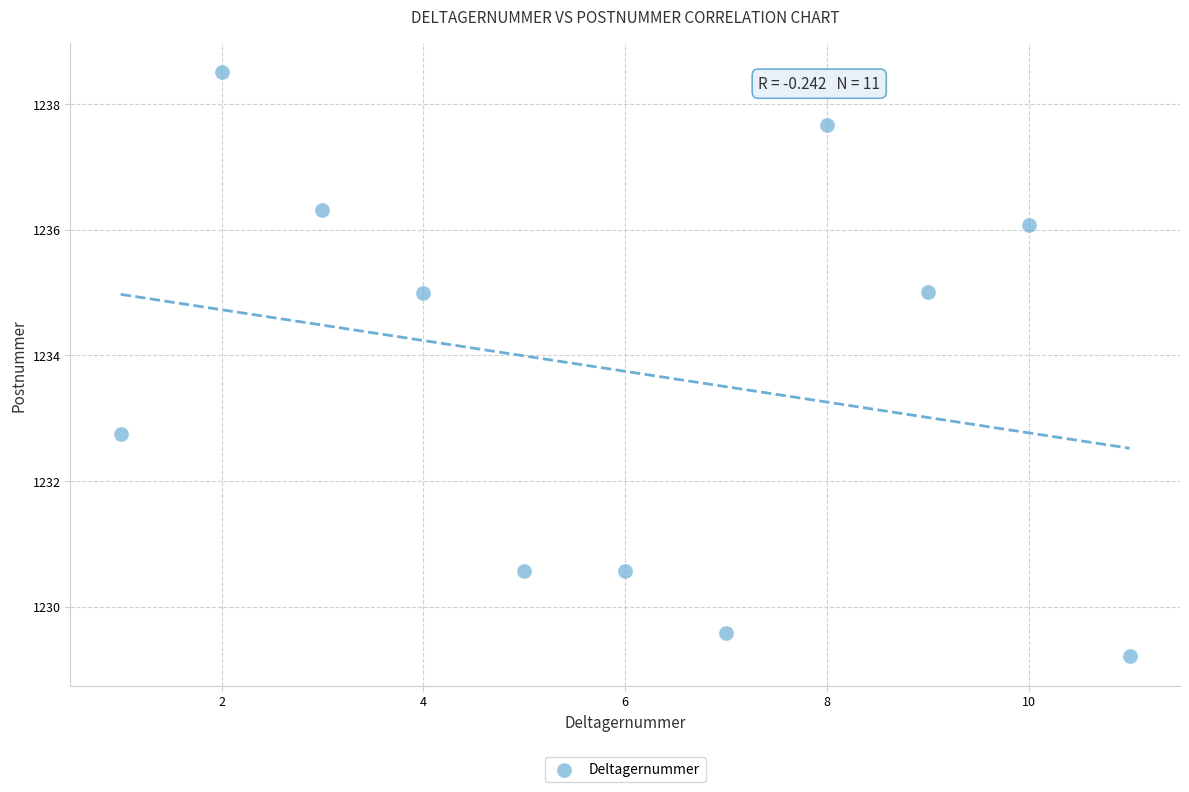

What Y value in the scatter plot is closest to 1233?

1232.7